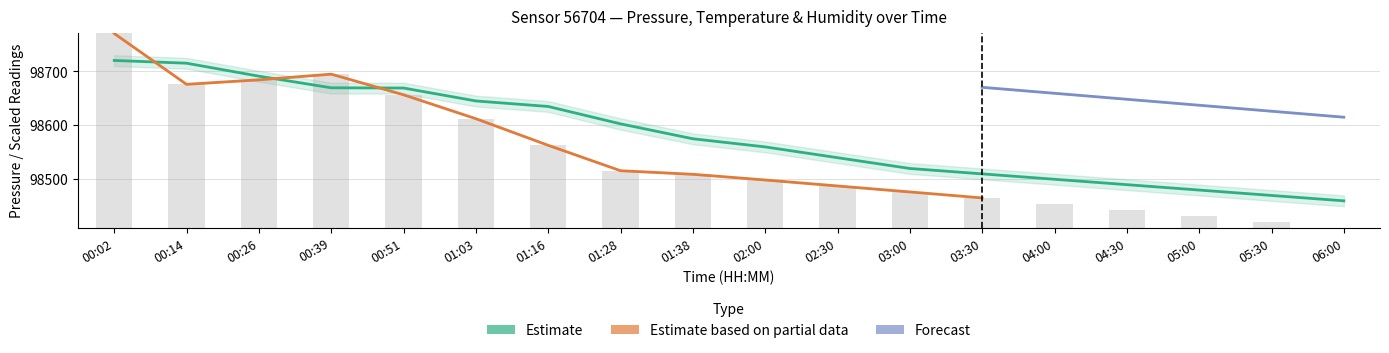

At how many categories does at least one series exceed 74061?

18